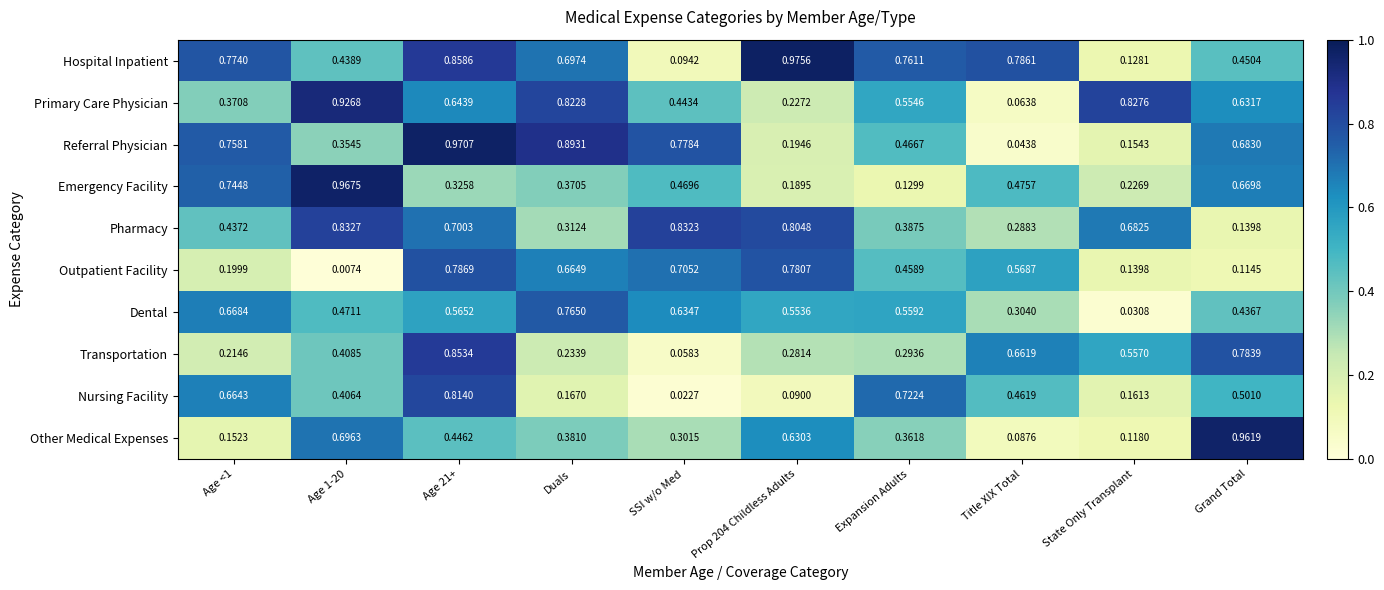

At which label does Primary Care Physician reach its minimum?

Title XIX Total